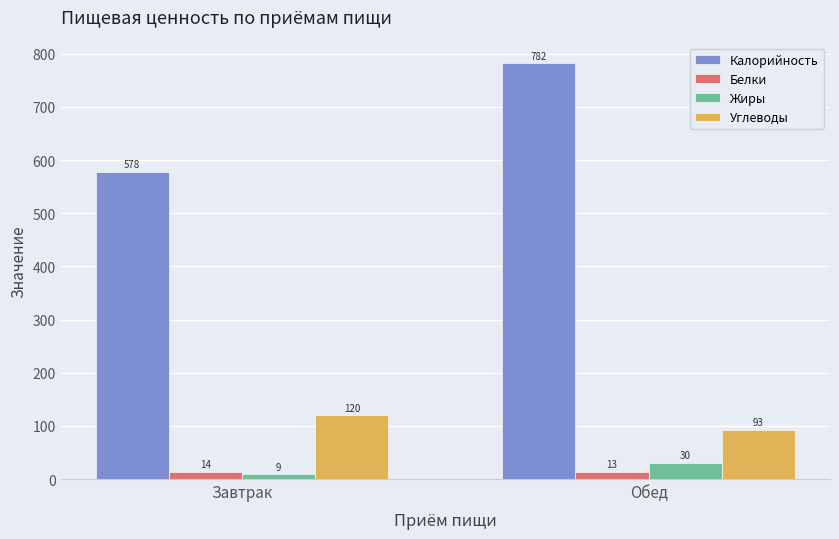

How many groups of bars are there?

2